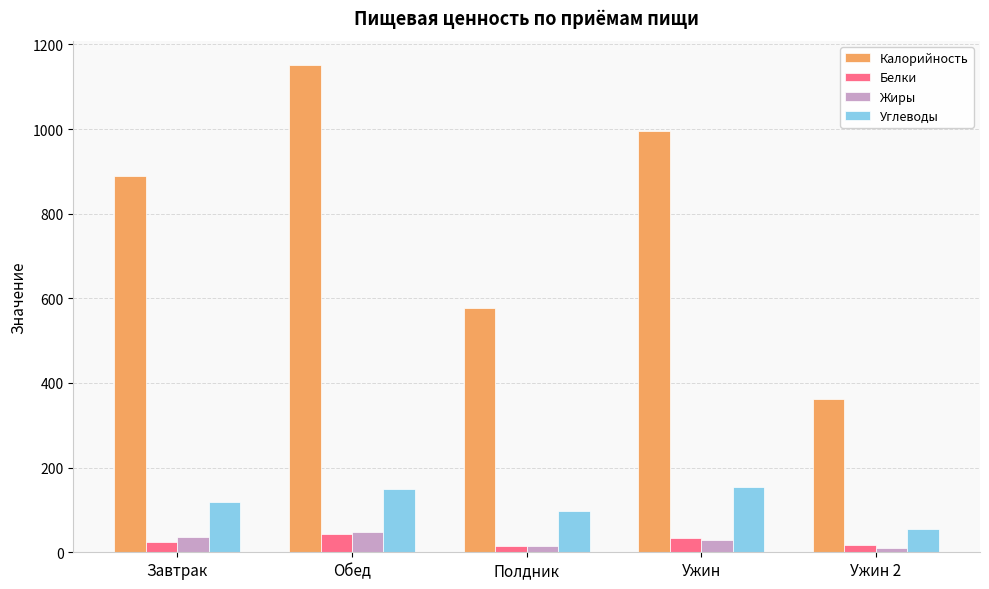

Which series has the largest range (max minus min)?

Калорийность